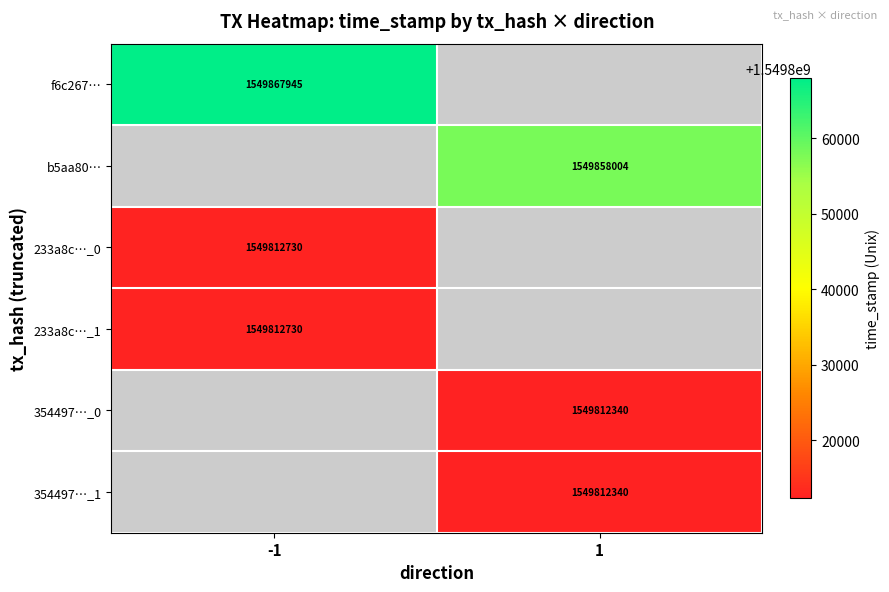

What is the greatest value displayed?

1549867945.0